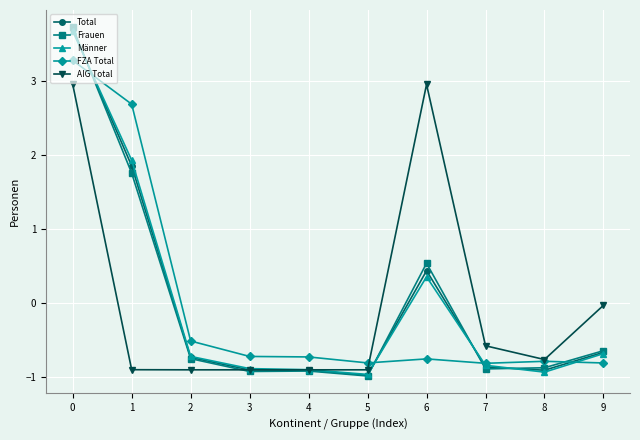

The Frauen series shows -1.0 at 5. True or false?

True